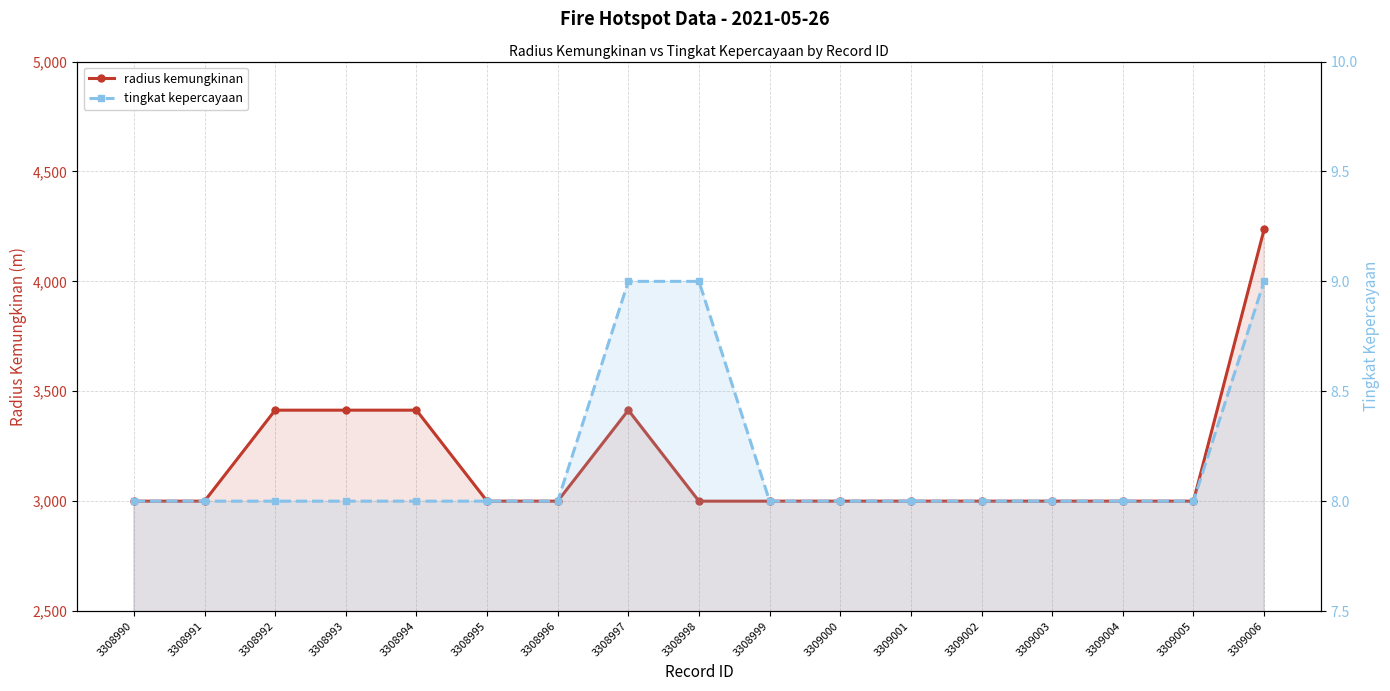

True or false: radius kemungkinan and tingkat kepercayaan cross at least once.

False